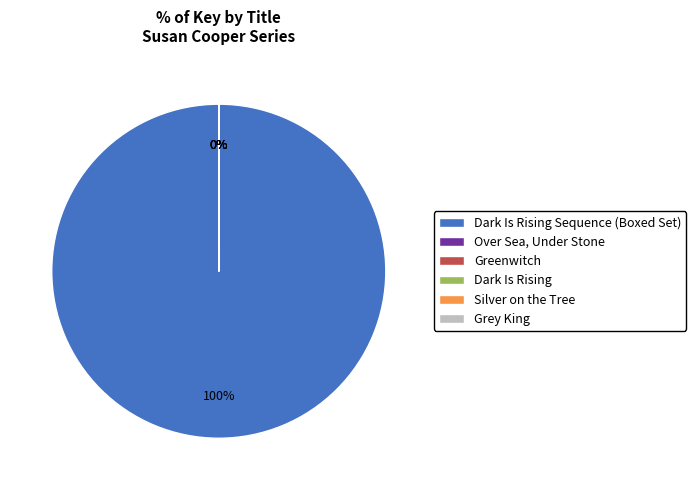

Does any single category account for the majority?

Yes